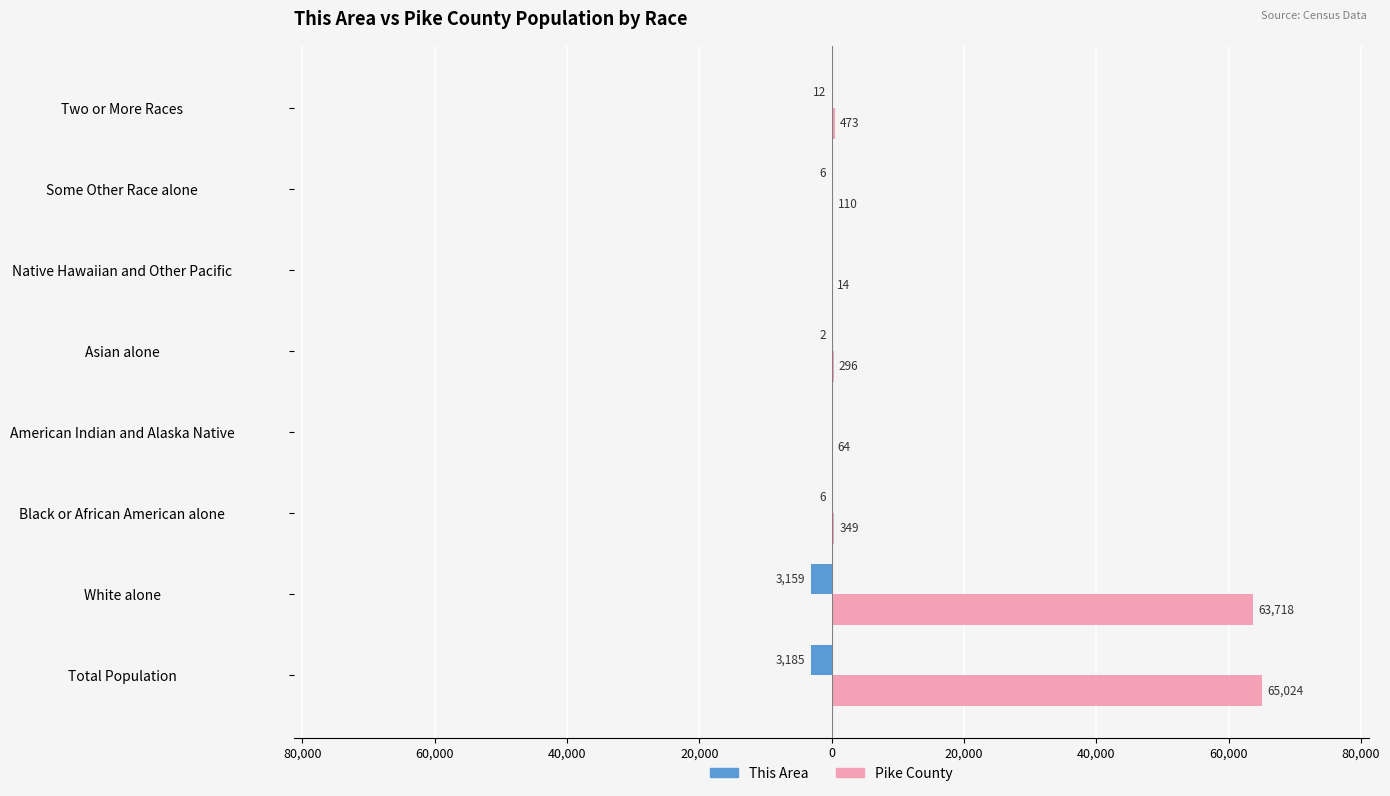

Which series has the widest spread of values?

Pike County